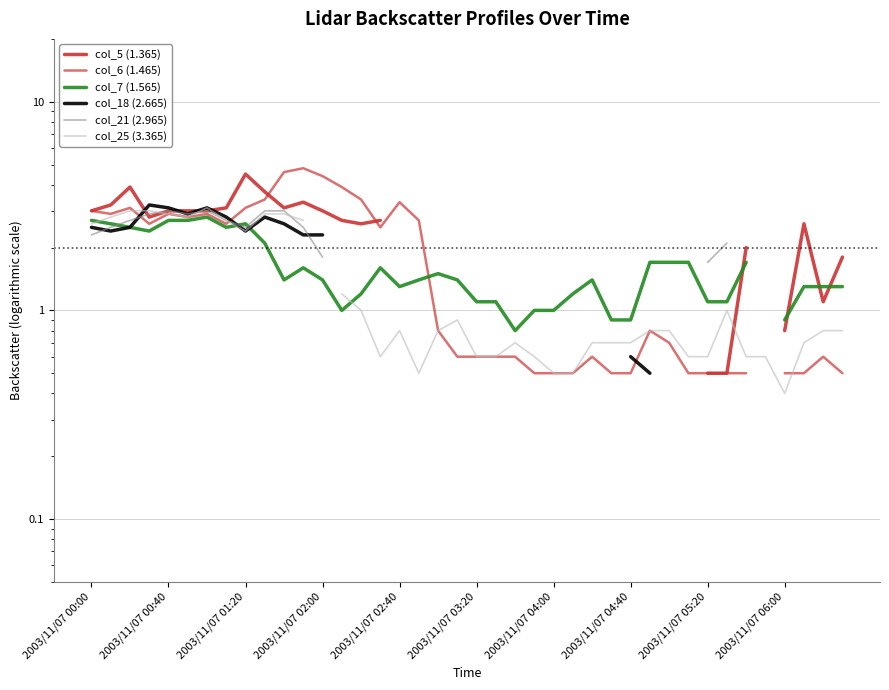

What is the value of the col_7 (1.565) point at the 5th from the left?

2.7